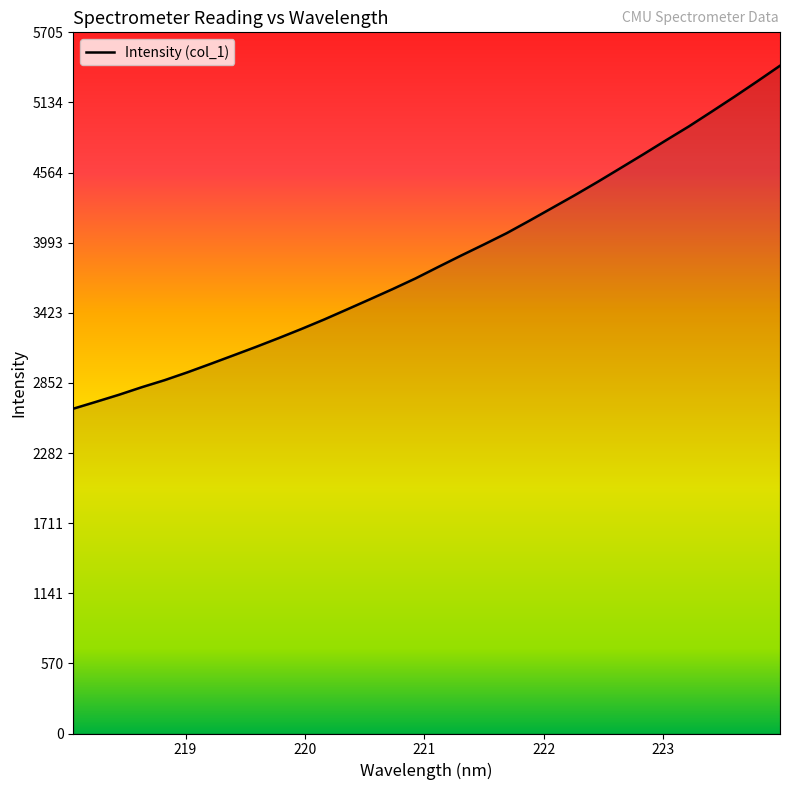

What is the difference between the maximum and minimum values?

2790.4